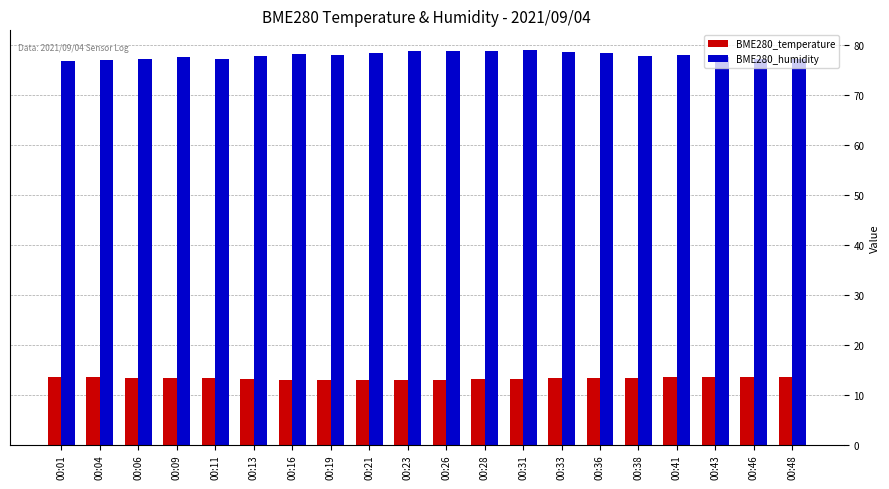

Is the value of BME280_temperature at 00:38 greater than the value of BME280_humidity at 00:43?

No